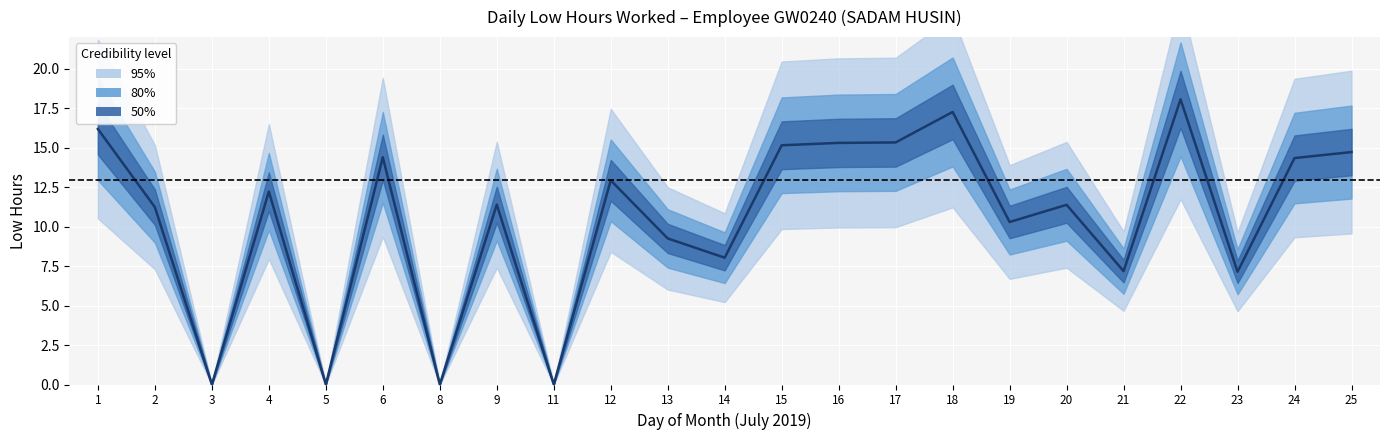

At which category does the data reach its first local valley?

3